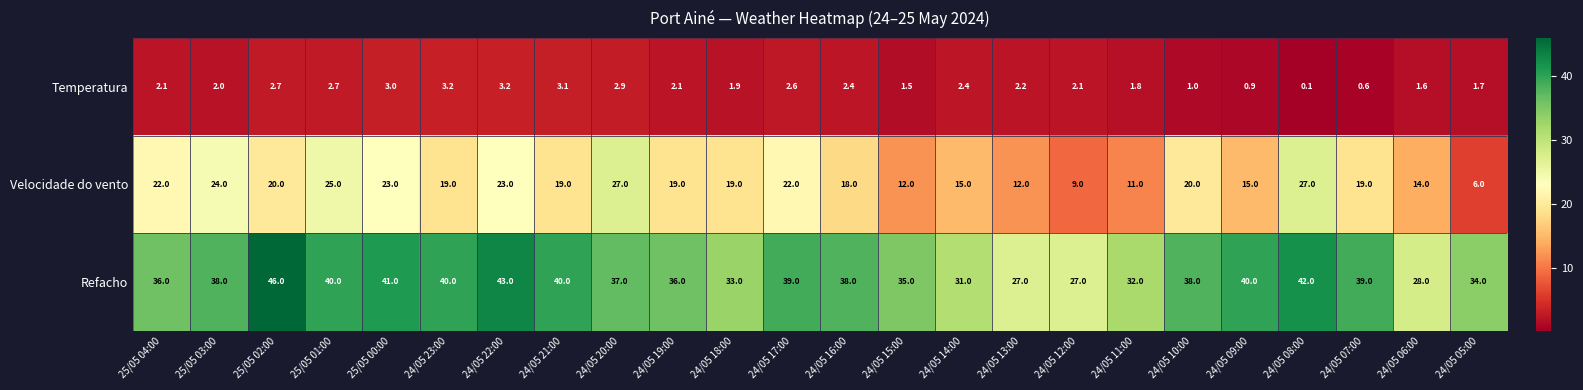

Which series has the largest total across all categories?

Refacho